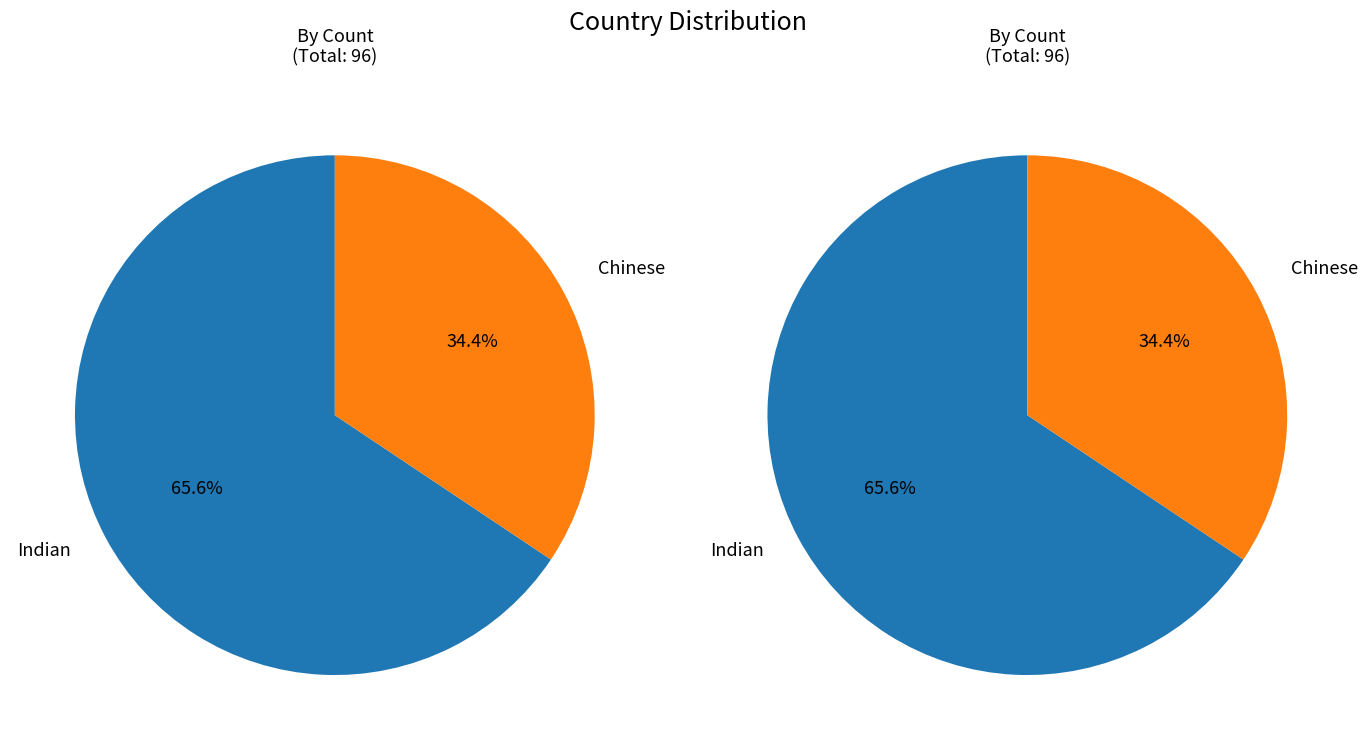

Count the number of slices in the pie.

2